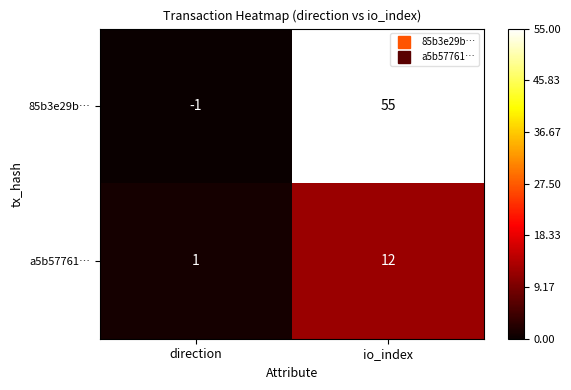

List the labels in order of 85b3e29b… value, largest first.

io_index, direction